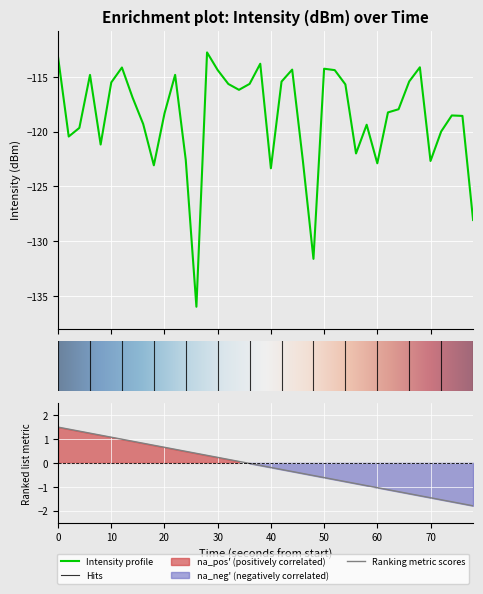

How many lines are shown in the chart?

1